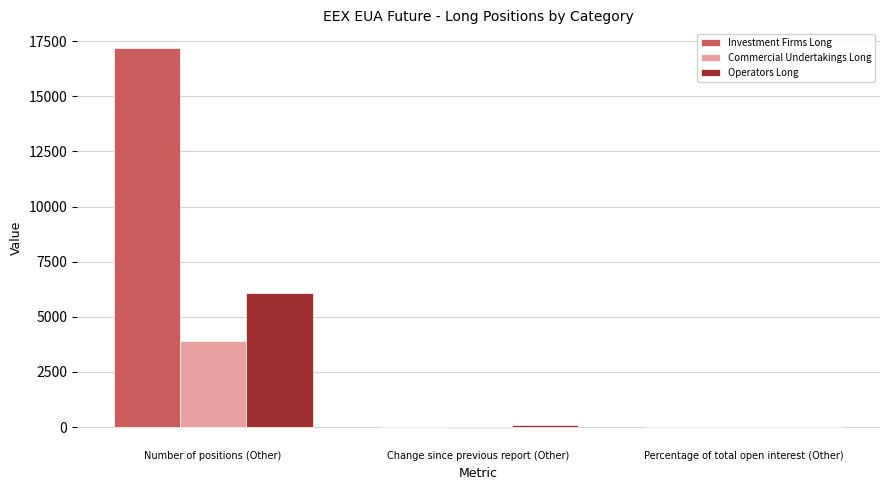

Are the bars grouped side by side (vs. stacked)?

Yes